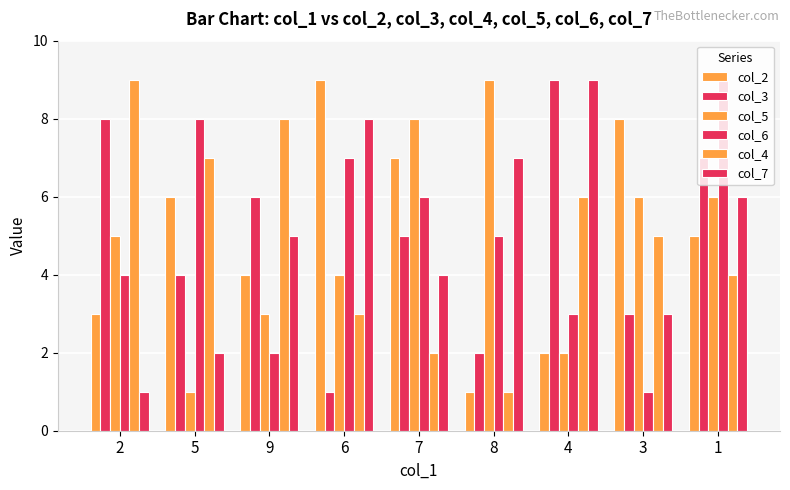

Count the number of categories in the chart.

9